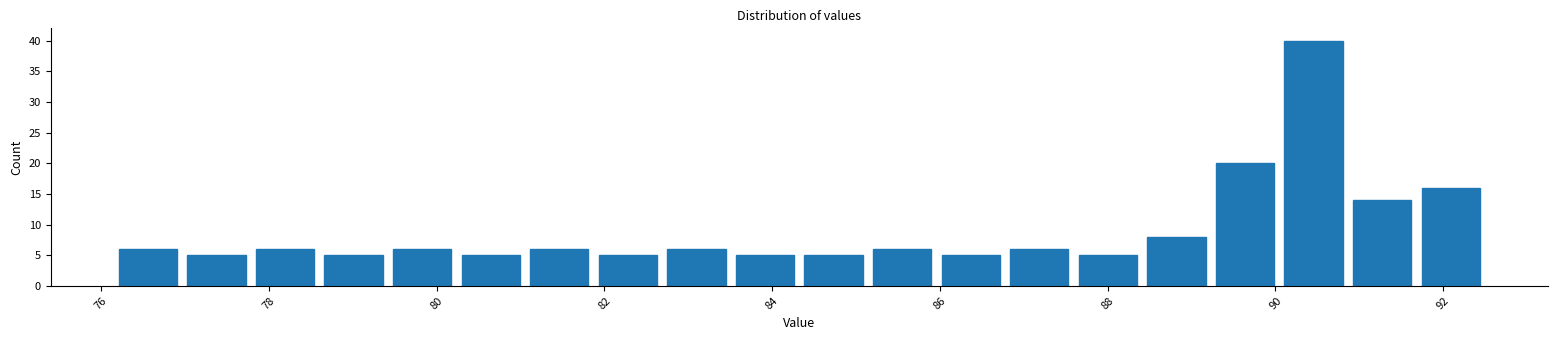

What is the height of the bar covering 84.4 to 85.2 on the x-axis? Neither the bar edges nor the heights are printed on the chart, so give them approximately, as read against the axes.

5